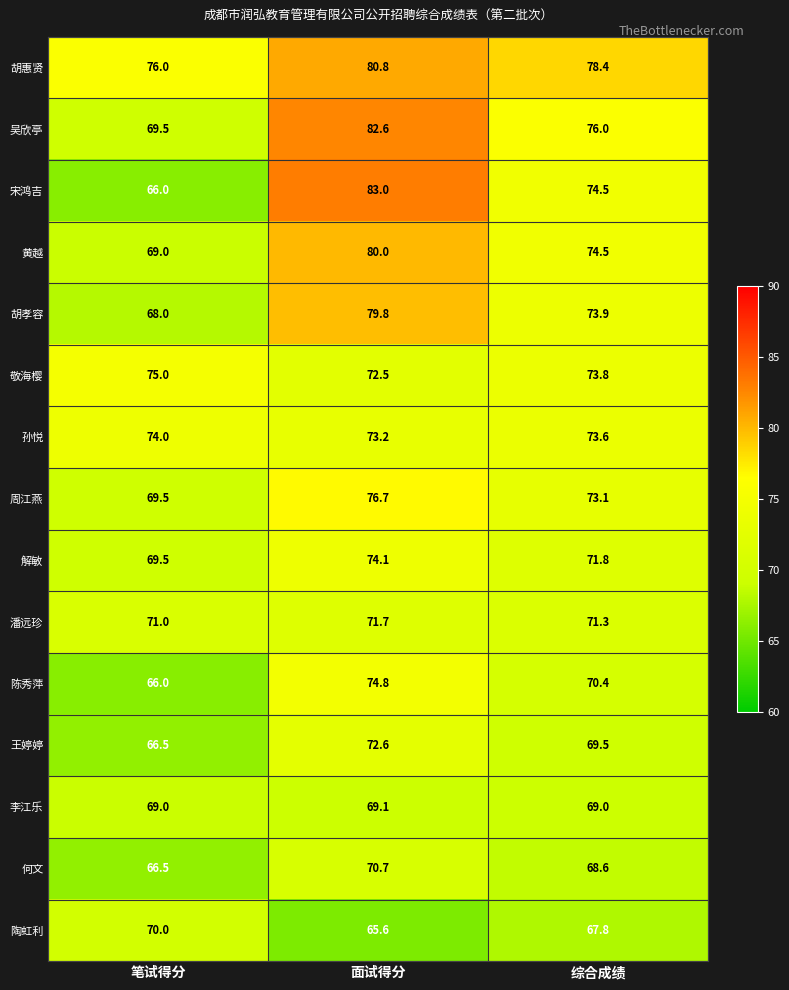

Which category has the lowest value in the 孙悦 series?

面试得分